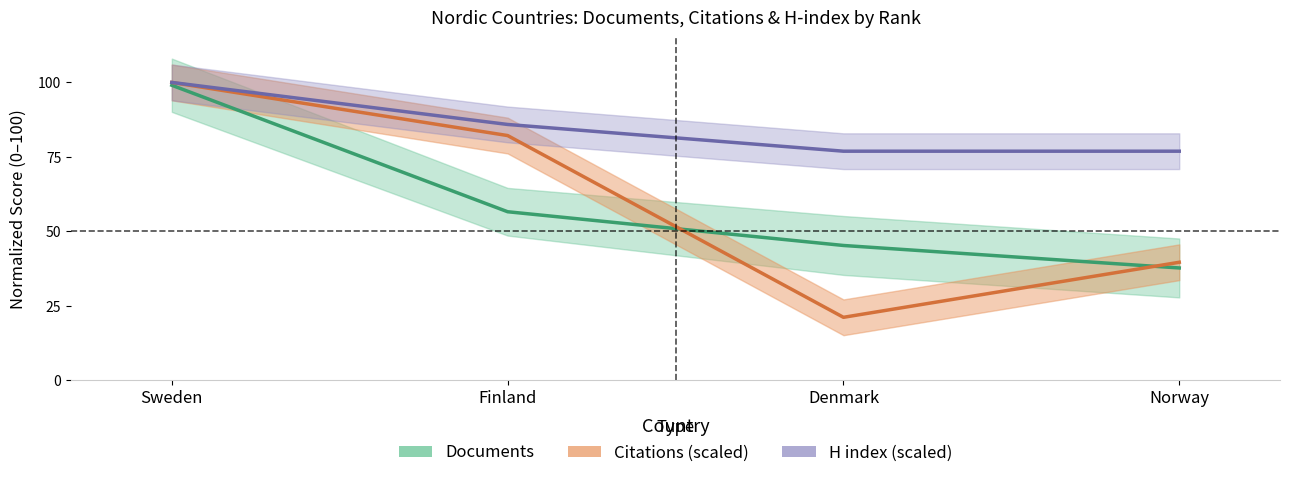

Is it true that Documents equals 27.3 at Denmark?

False